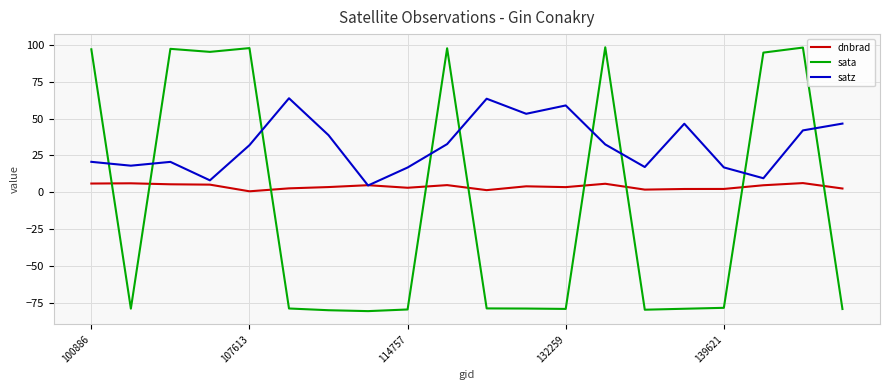

Which series ends up on top after the final intersection of satz and sata?

satz